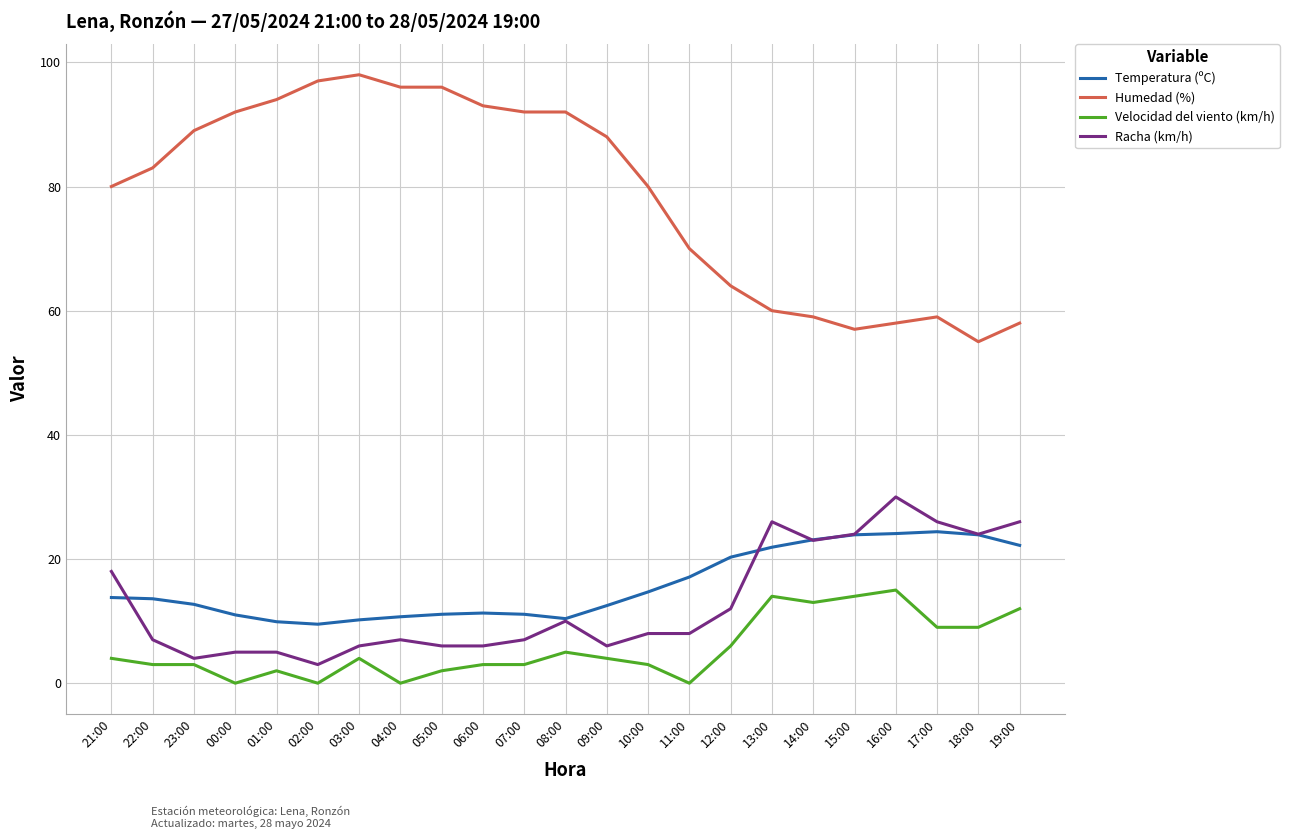

How many lines are shown in the chart?

4